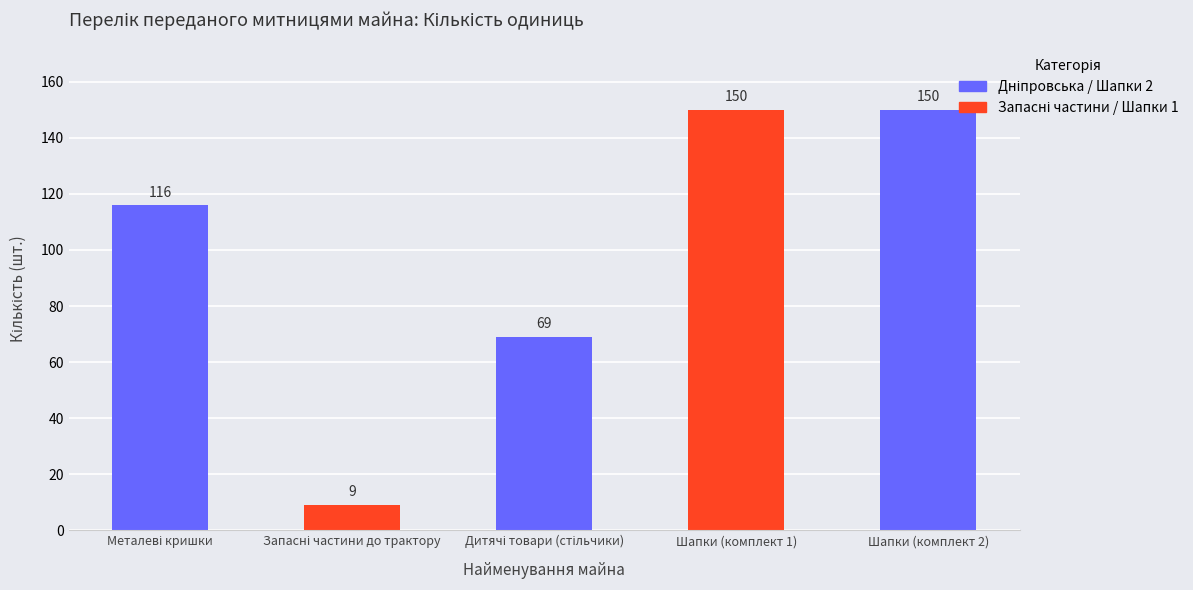

True or false: the data shows 9 at Запасні частини до трактору.

True